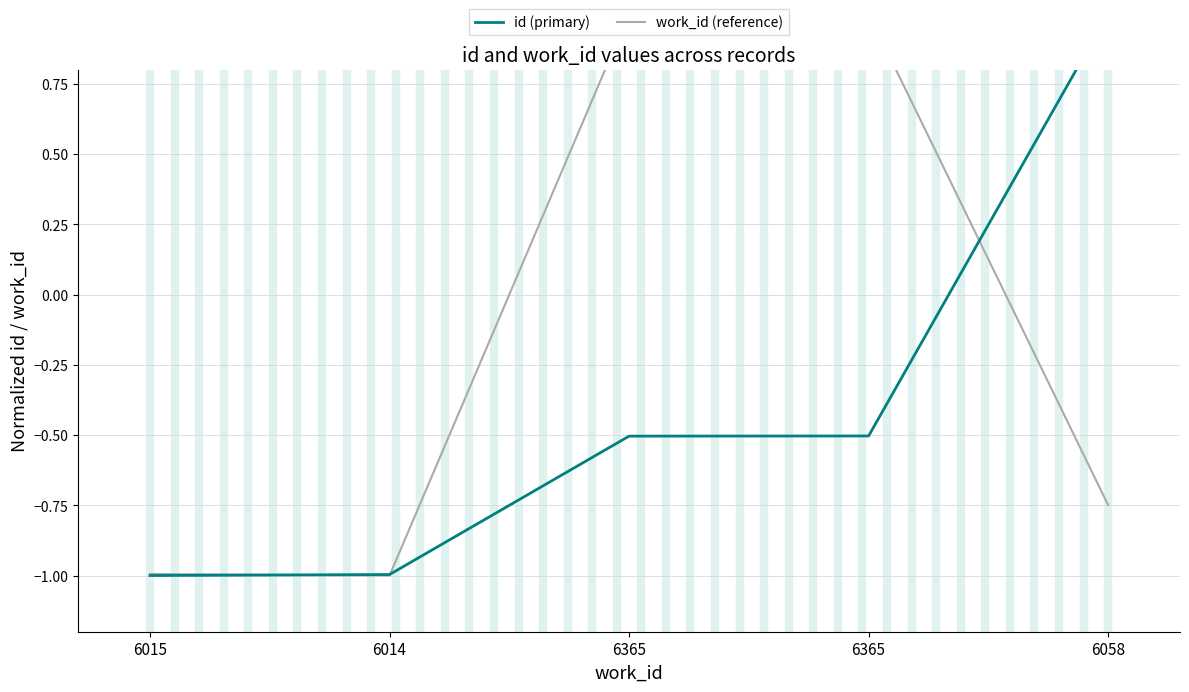

How many distinct data groups are displayed?

2